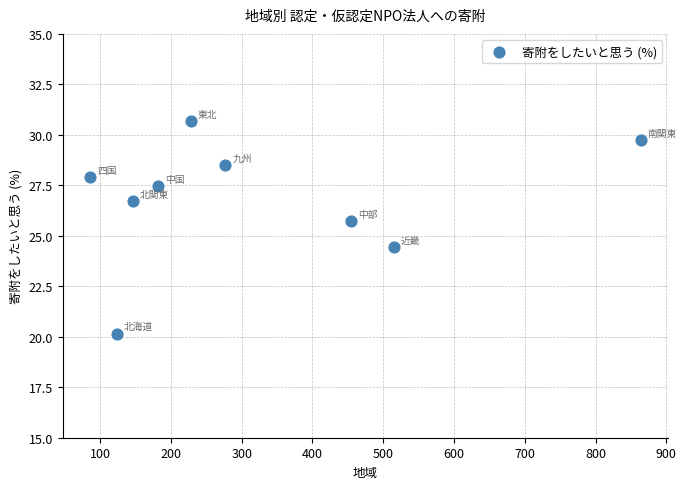

What is the average Y value?

26.8